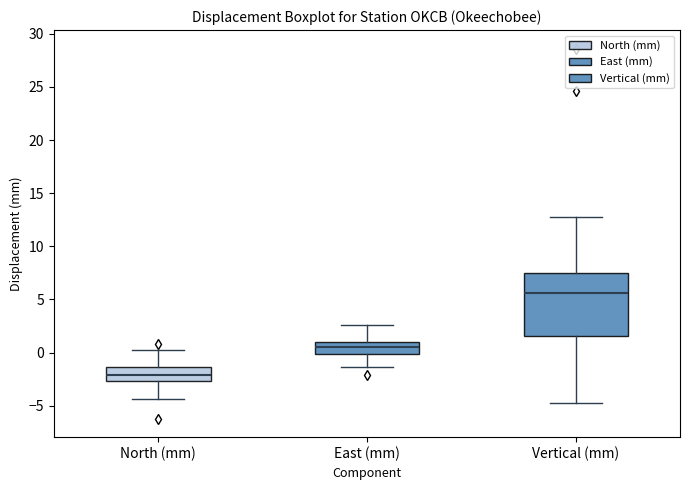

Where does the median line of the box for Vertical (mm) sit on the y-axis? The values are not printed on the chart, so give them approximately, as read against the axis.

5.5